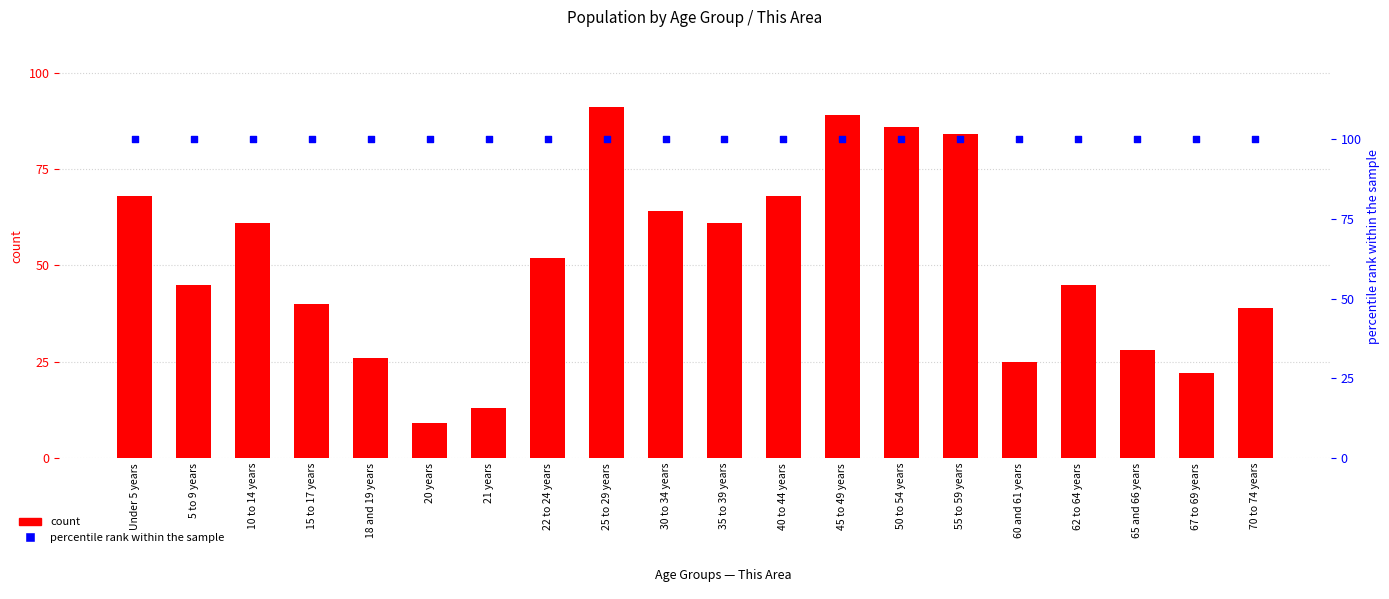

At how many categories does at least one series exceed 31?

20